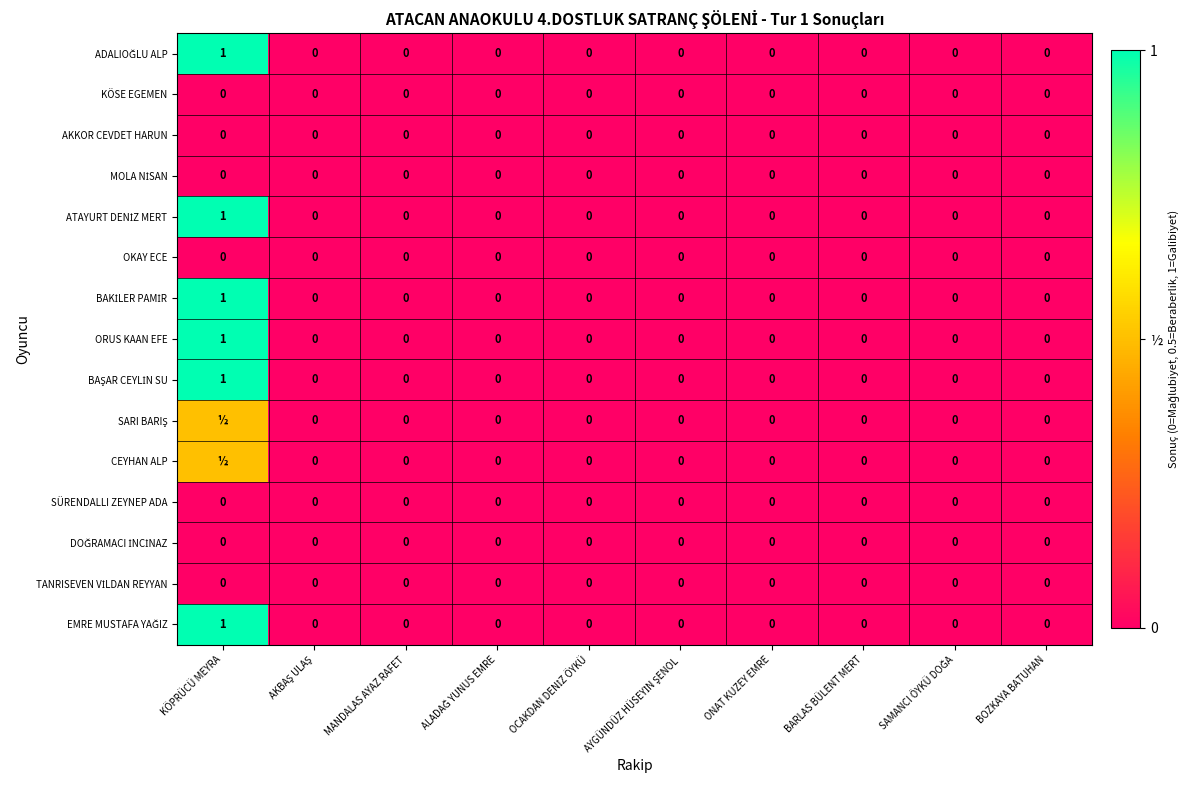

The AKKOR CEVDET HARUN series shows 0.0 at MANDALAS AYAZ RAFET. True or false?

True